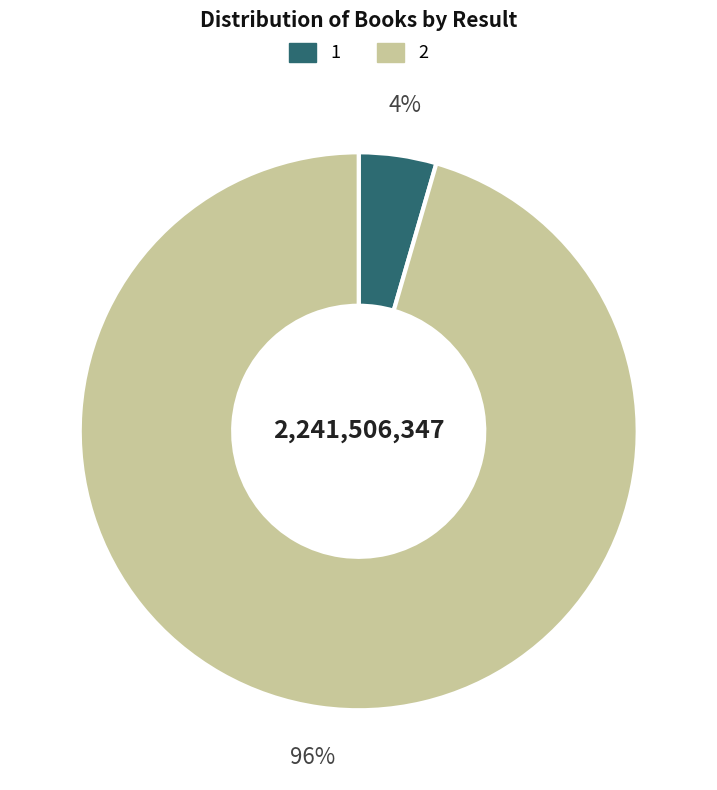

Do 1 and 2 together represent more than half of the pie?

Yes